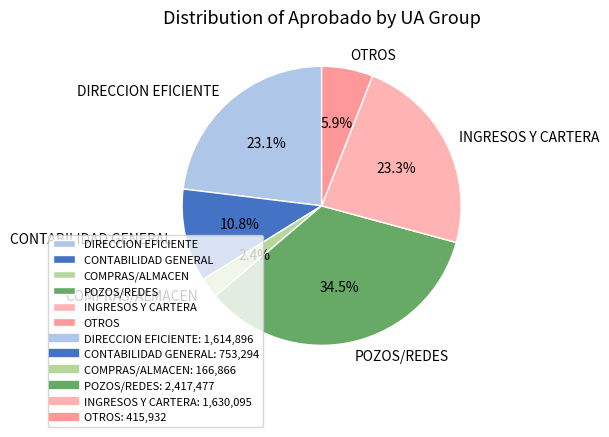

Count the number of slices in the pie.

6